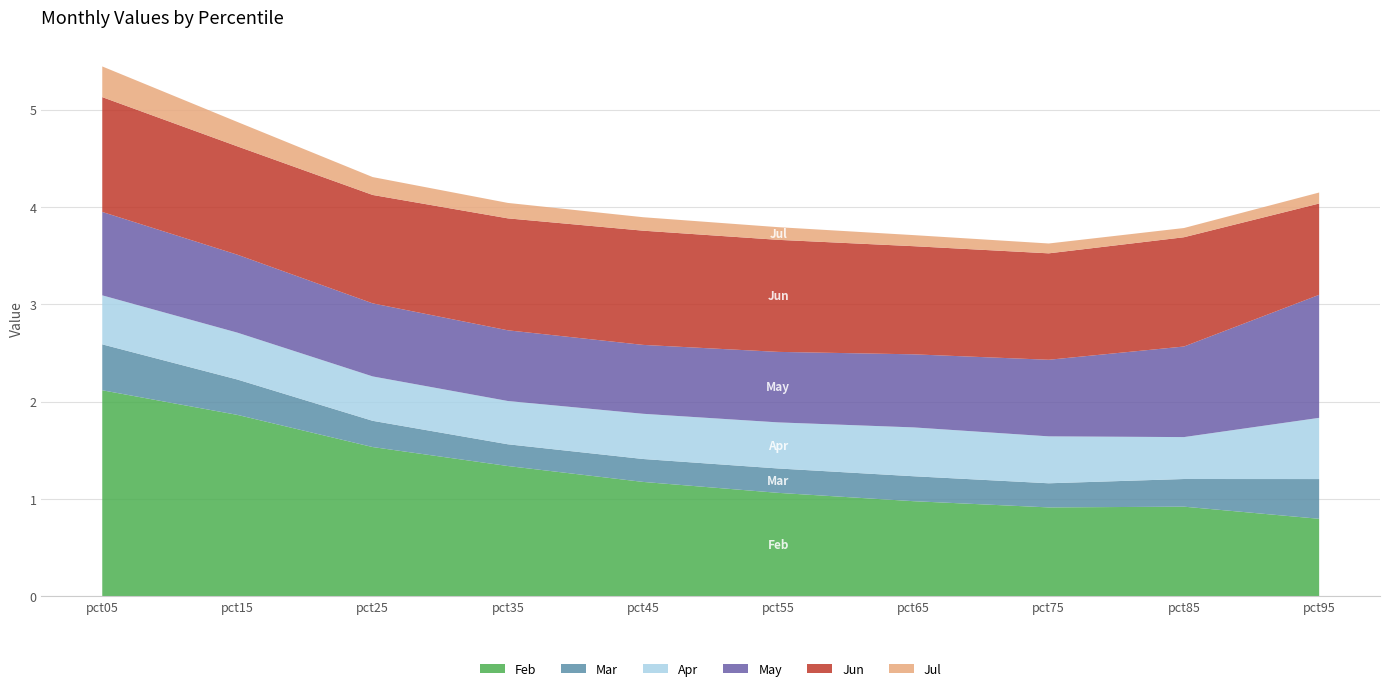

Reading right to left, list all the values displayed in this chart.

Feb: pct95=0.8	pct85=0.9	pct75=0.9	pct65=1.0	pct55=1.1	pct45=1.2	pct35=1.3	pct25=1.5	pct15=1.9	pct05=2.1
Mar: pct95=0.4	pct85=0.3	pct75=0.2	pct65=0.3	pct55=0.3	pct45=0.2	pct35=0.2	pct25=0.3	pct15=0.4	pct05=0.5
Apr: pct95=0.6	pct85=0.4	pct75=0.5	pct65=0.5	pct55=0.5	pct45=0.5	pct35=0.4	pct25=0.5	pct15=0.5	pct05=0.5
May: pct95=1.3	pct85=0.9	pct75=0.8	pct65=0.8	pct55=0.7	pct45=0.7	pct35=0.7	pct25=0.8	pct15=0.8	pct05=0.9
Jun: pct95=0.9	pct85=1.1	pct75=1.1	pct65=1.1	pct55=1.2	pct45=1.2	pct35=1.2	pct25=1.1	pct15=1.1	pct05=1.2
Jul: pct95=0.1	pct85=0.1	pct75=0.1	pct65=0.1	pct55=0.1	pct45=0.1	pct35=0.2	pct25=0.2	pct15=0.3	pct05=0.3